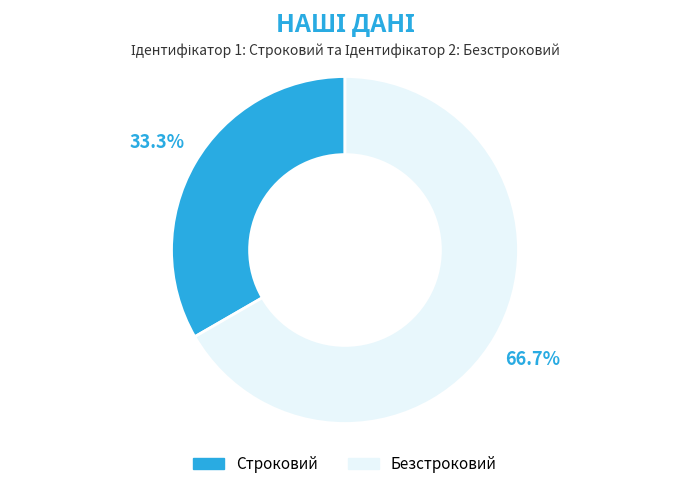

To the nearest percent, what is the combined percentage of Строковий and Безстроковий?

100%